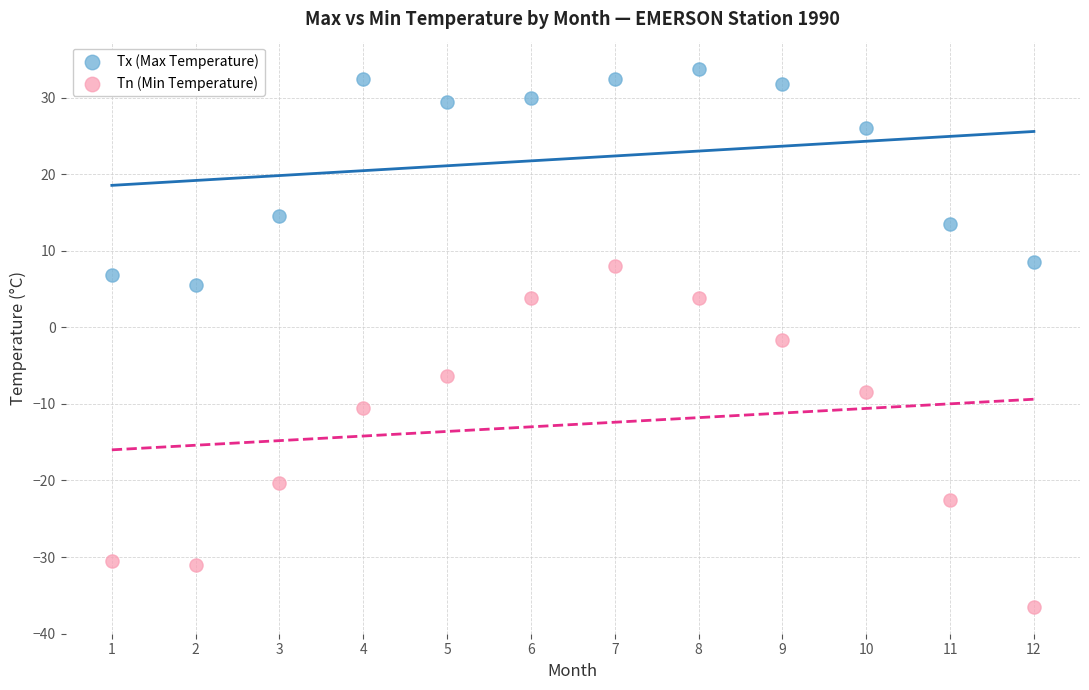

In the Tx (Max Temperature) series, what Y value is closest to 19?

14.5